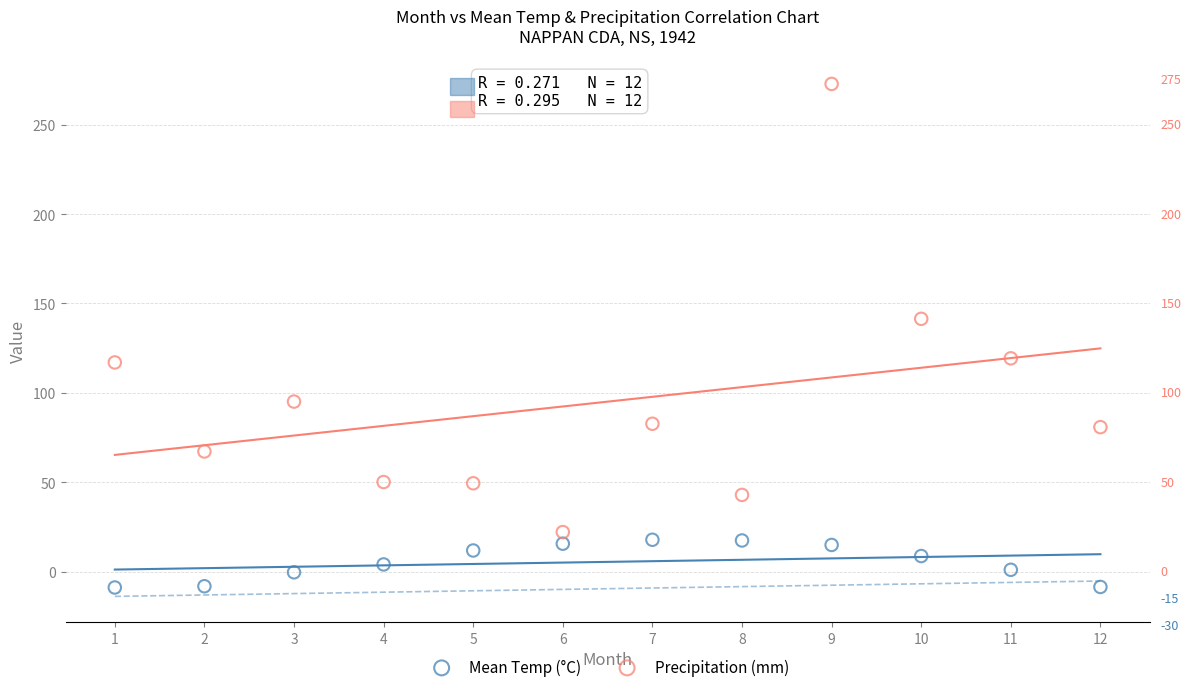

Across all data points, what is the range of X values (max minus min)?

11.0